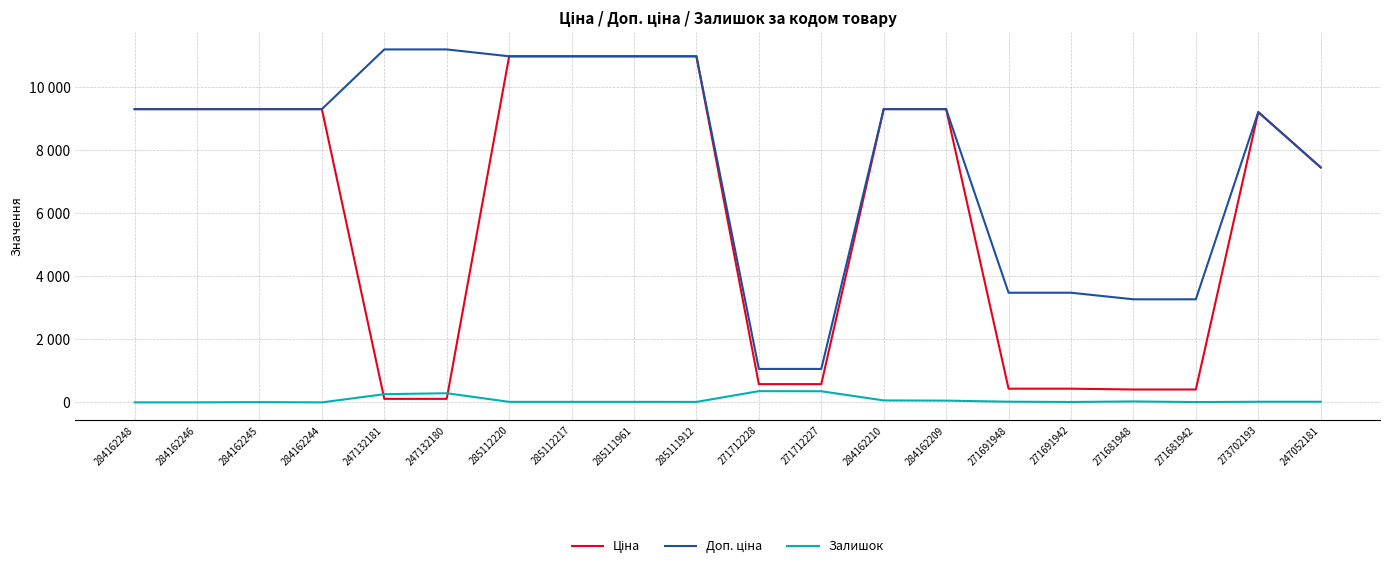

Is this an area chart (filled region under the line)?

No